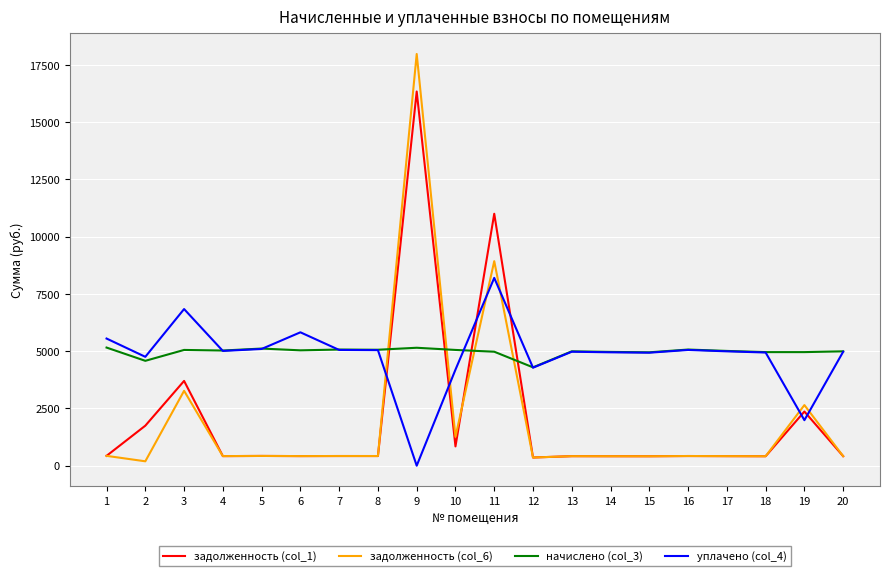

Where does the начислено (col_3) series first go above 5028?

1